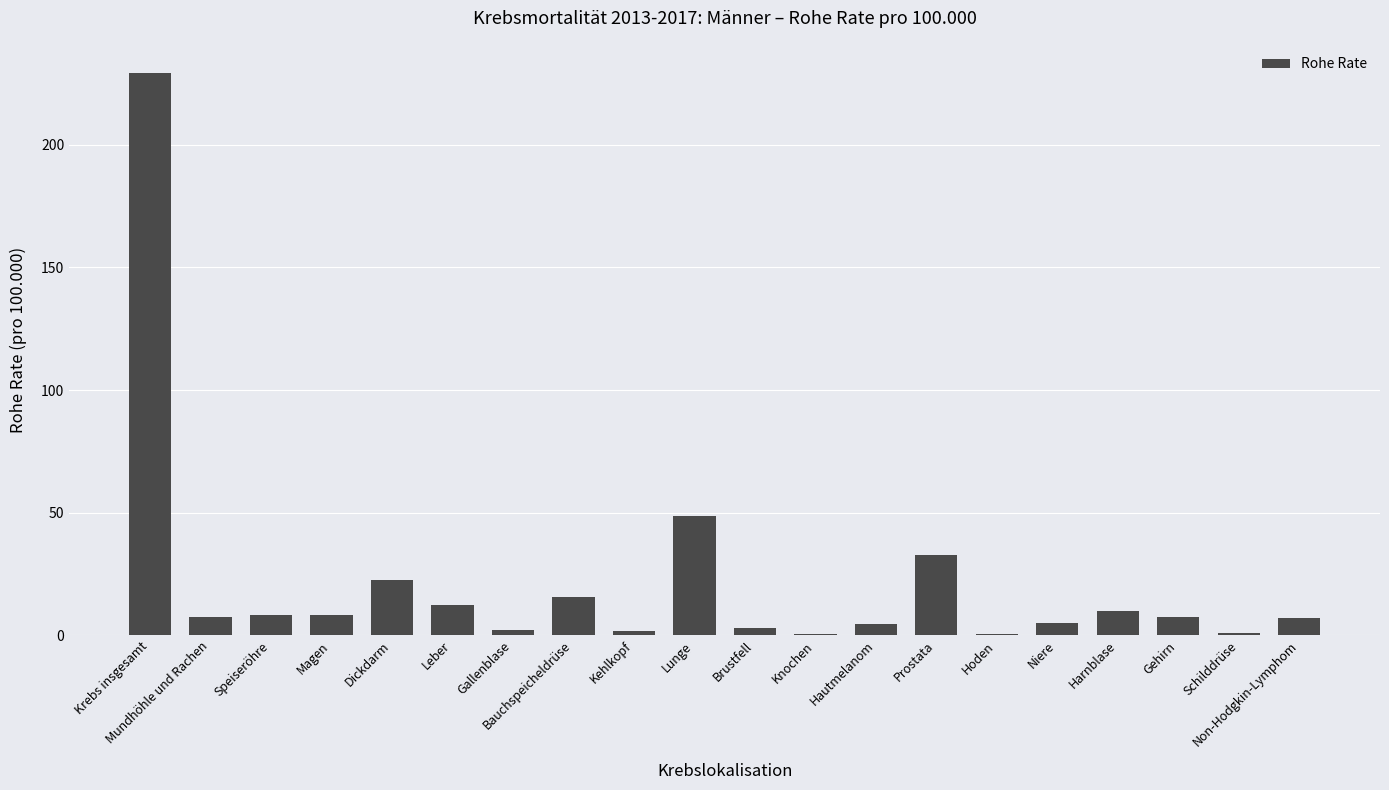

What is the sum of all values?

427.6